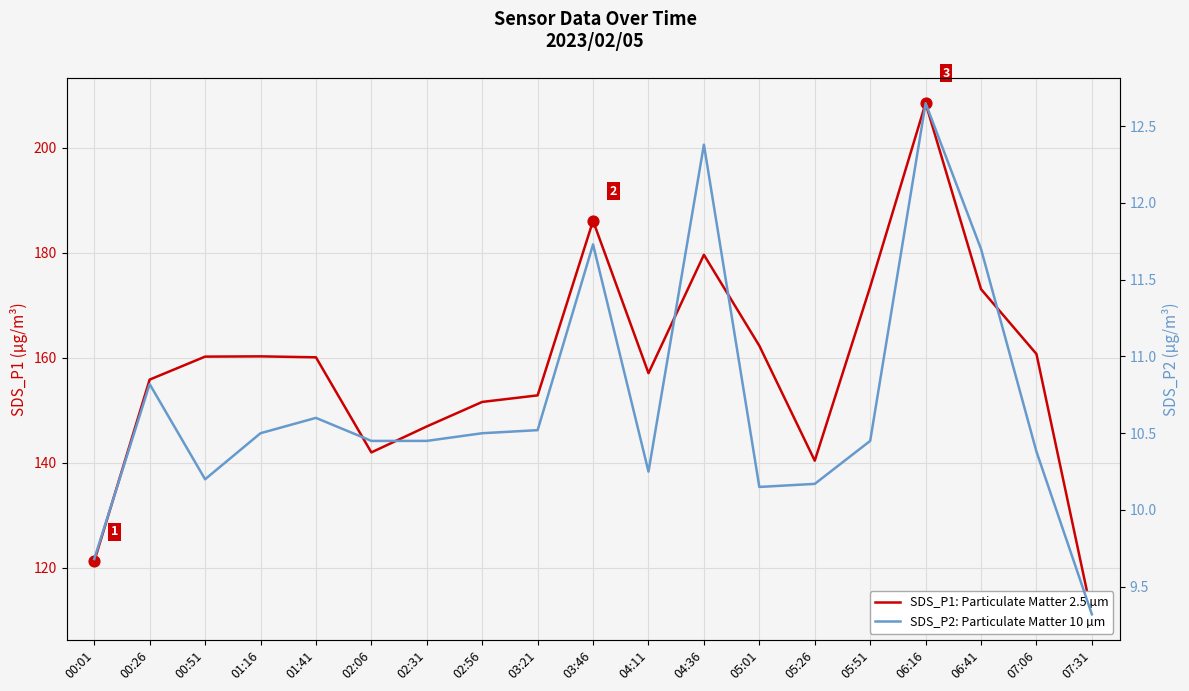

At which category is the sum across all series the highest?

06:16